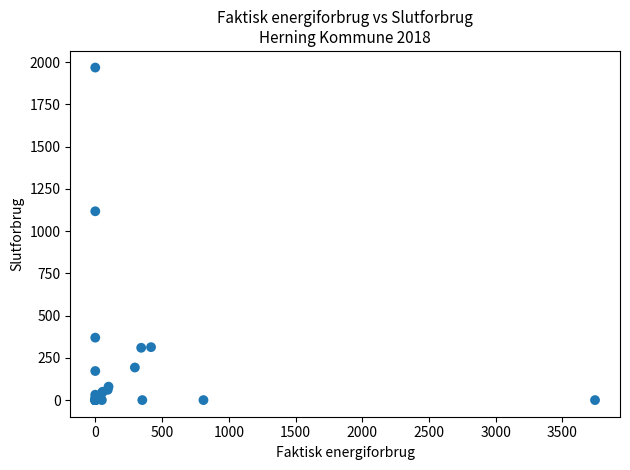

What Y value in the scatter plot is closest to 983?

1117.5